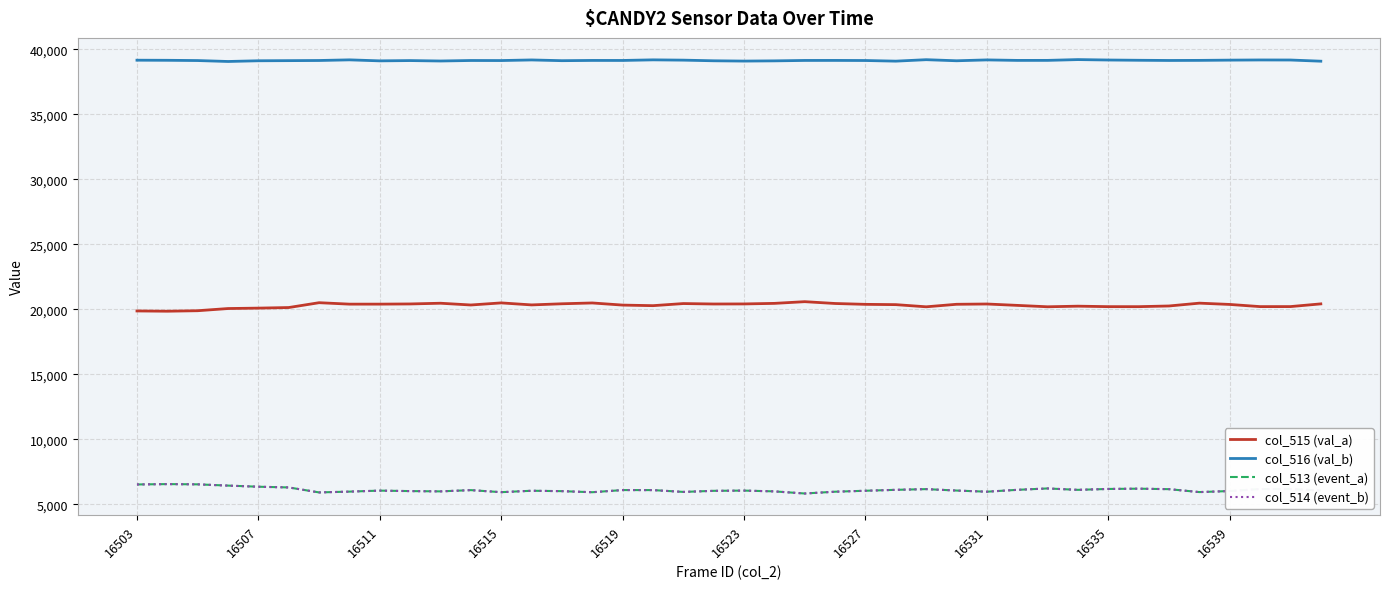

True or false: col_515 (val_a) and col_514 (event_b) cross at least once.

False